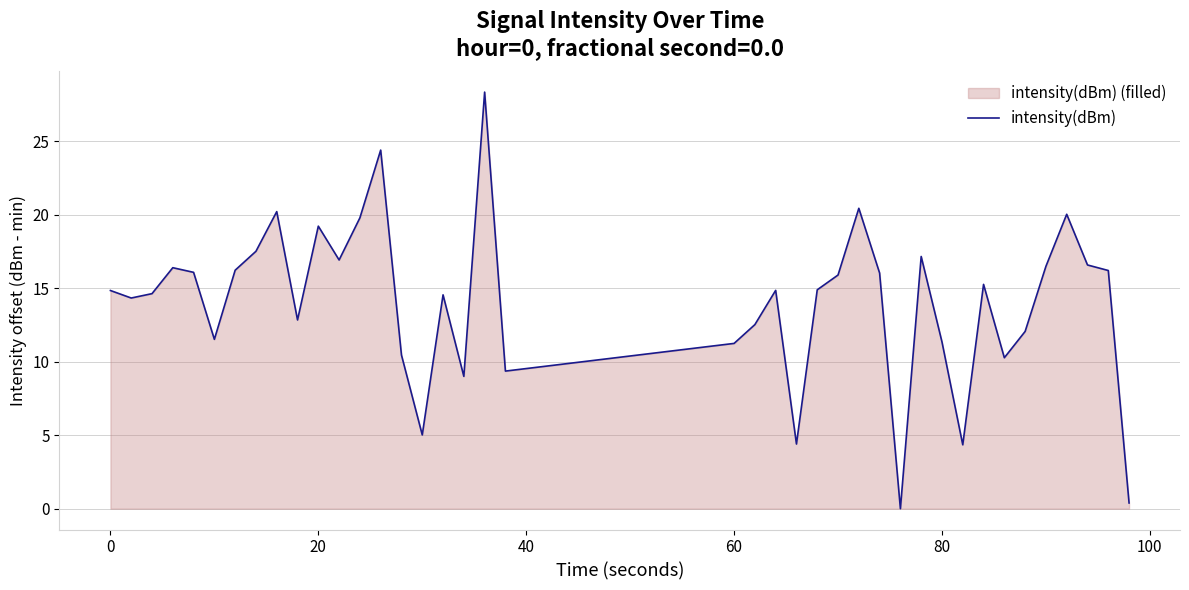

Does the chart have visible grid lines?

Yes